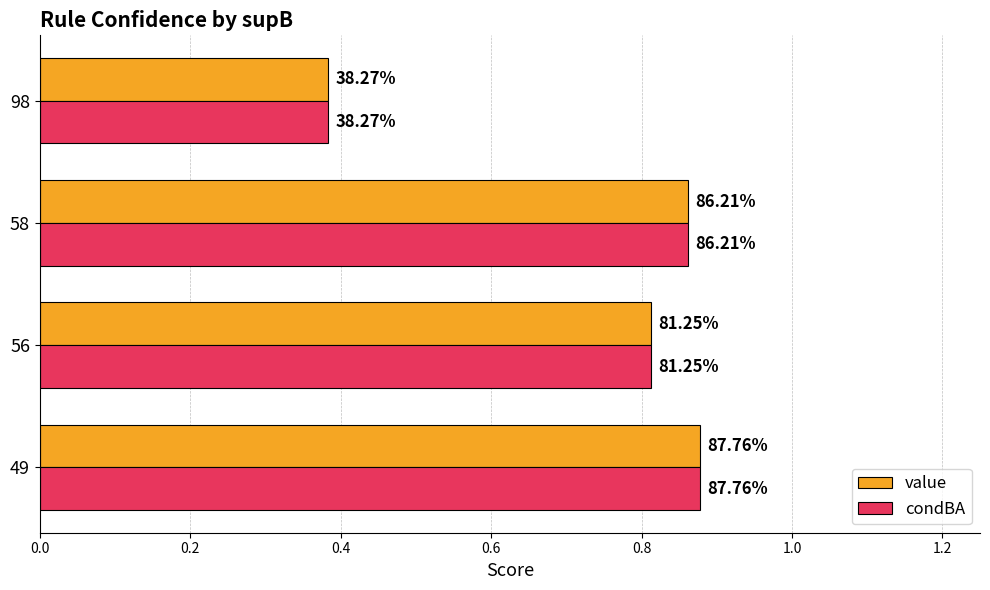

Count the value values in the range 0 to 1.

4